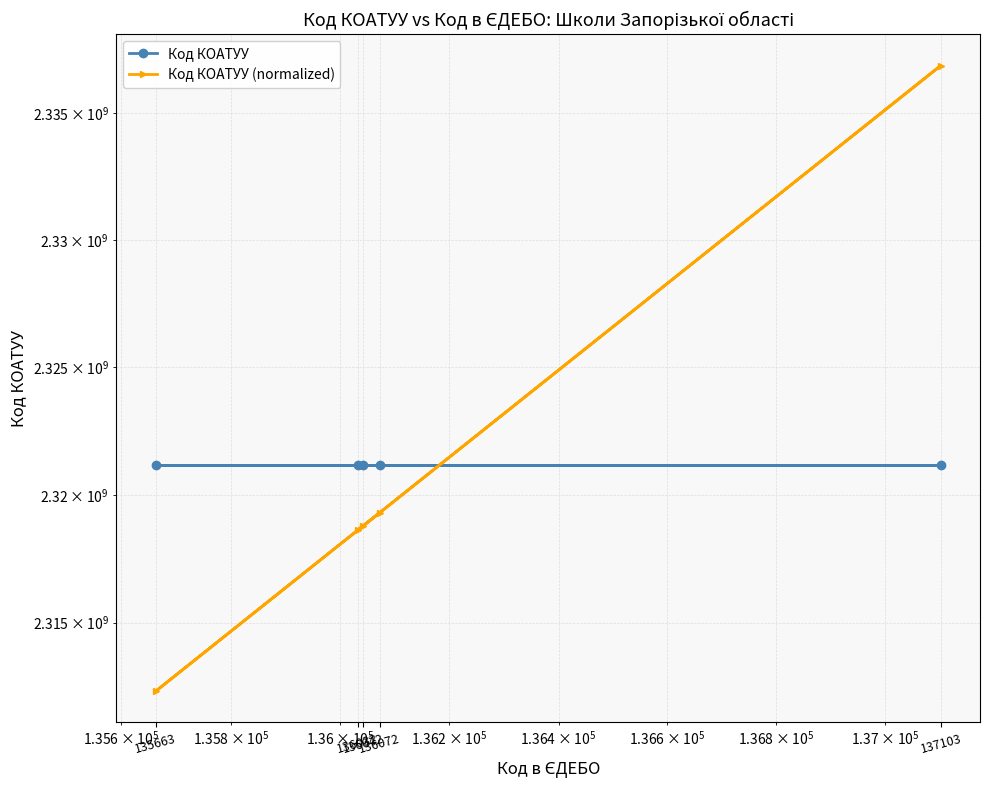

Rank the series at 136042 from highest to lowest value.

Код КОАТУУ, Код КОАТУУ (normalized)